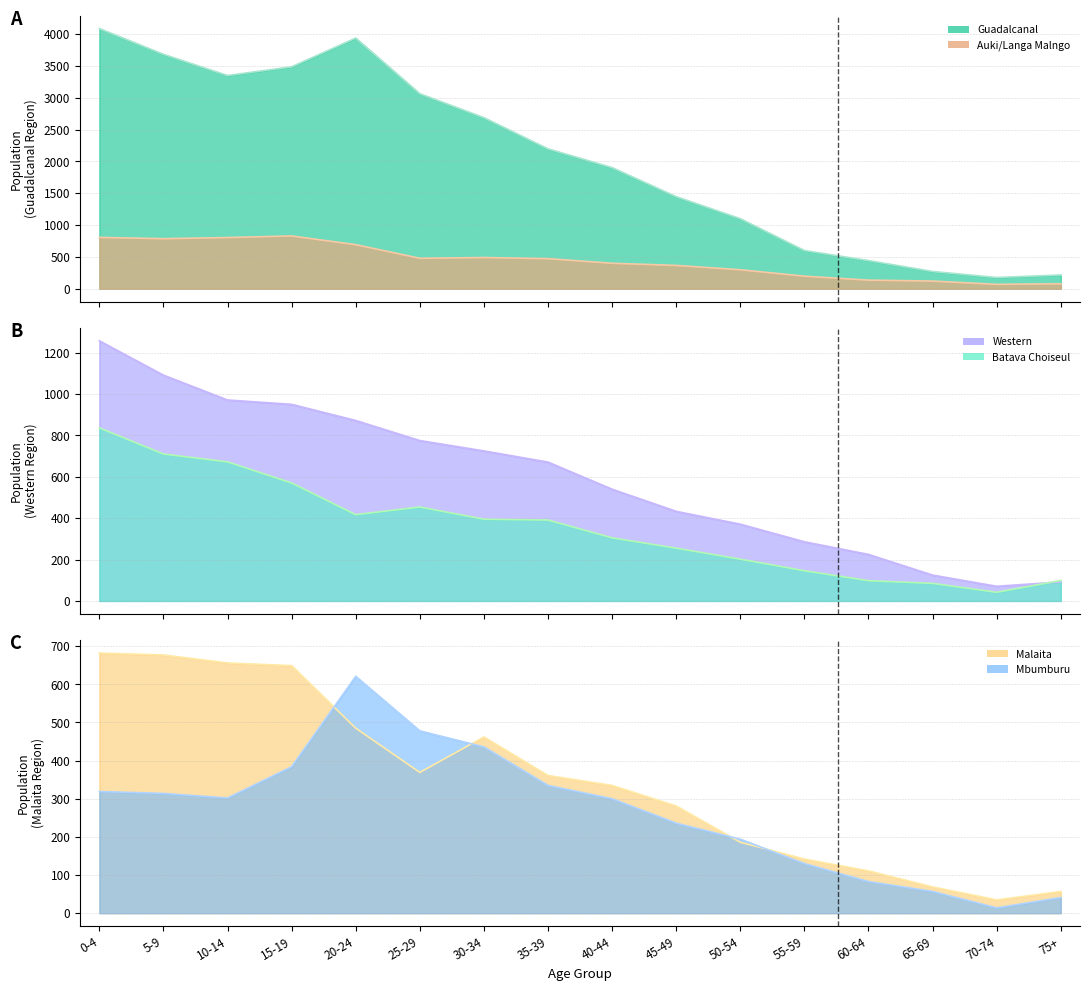

What is the difference between the second highest and second lowest values in the Batava Choiseul series?

625